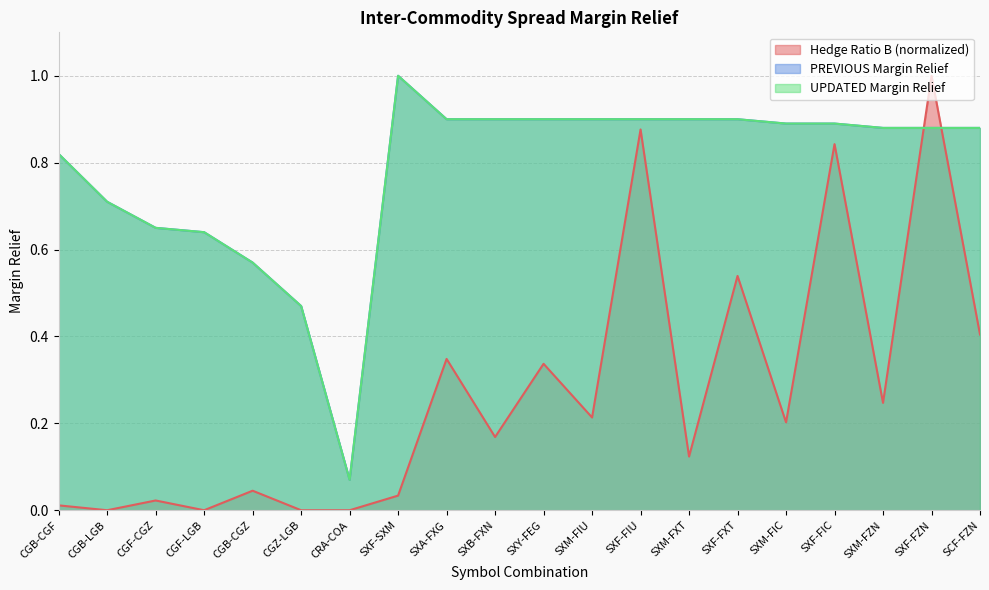

At which label is UPDATED Margin Relief closest to 0?

CRA-COA